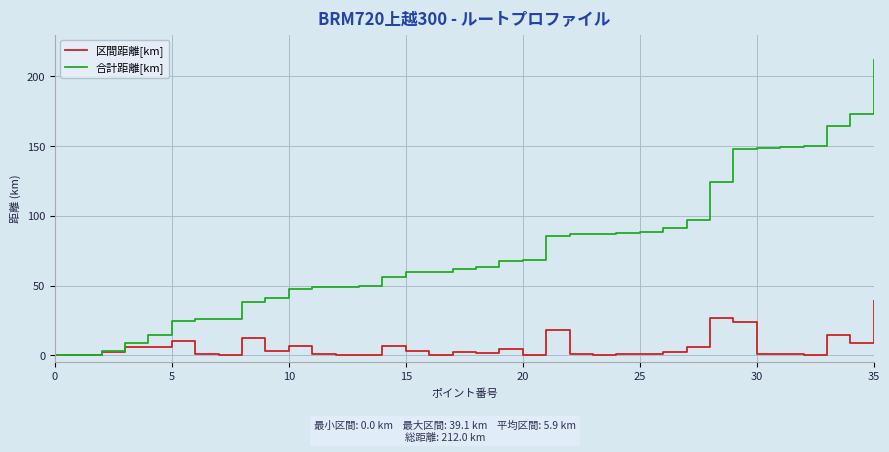

List the series in order of their overall mean, lowest first.

区間距離[km], 合計距離[km]